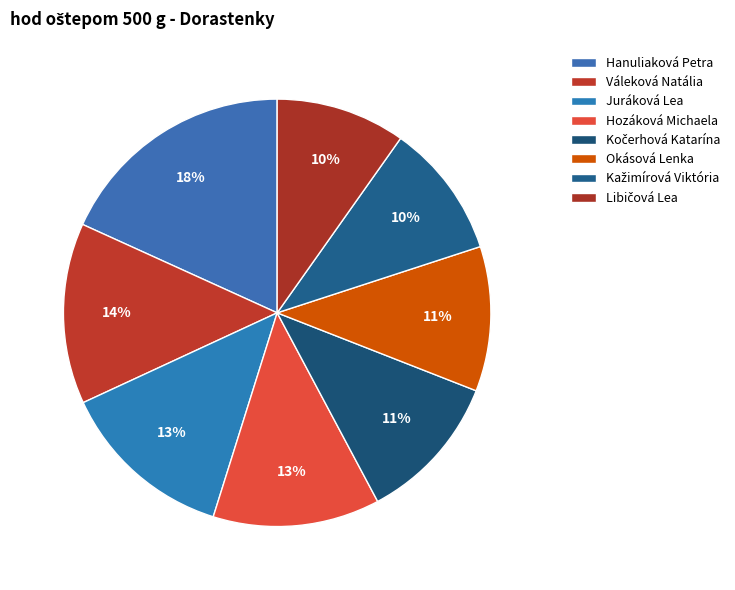

How many slices are in this pie chart?

8